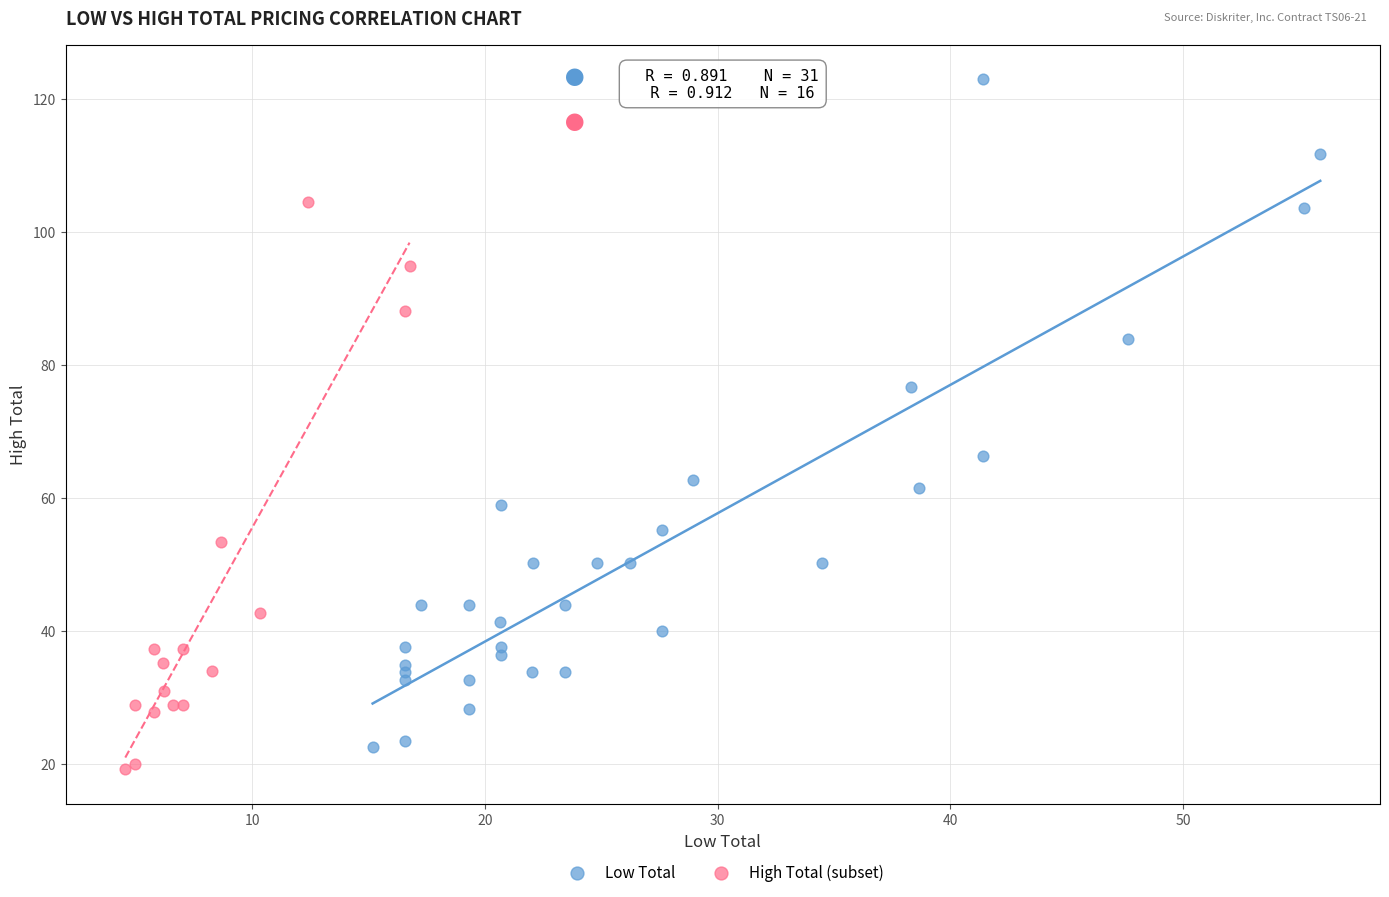

What are all the series names shown in the legend?

Low Total, High Total (subset)